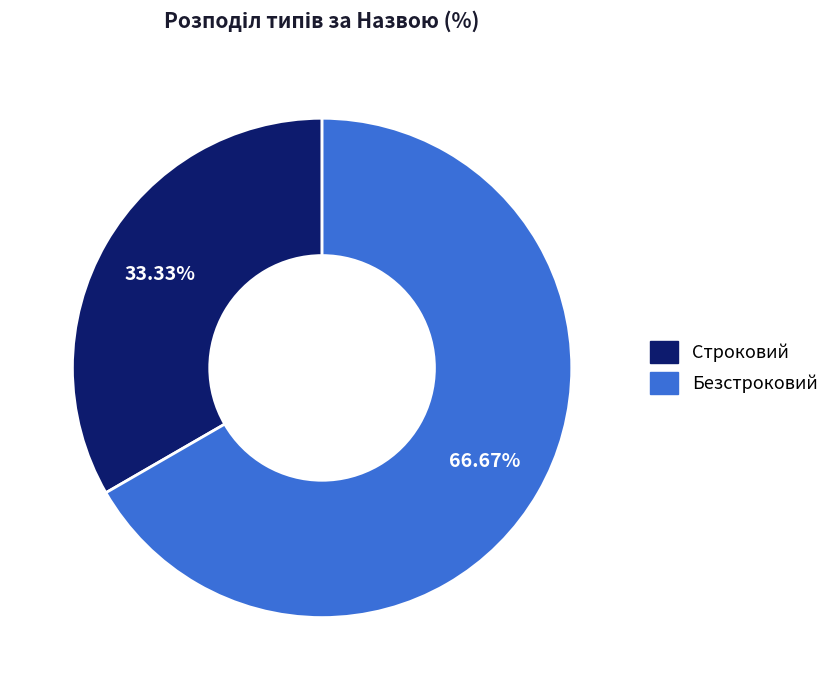

How many slices are in this pie chart?

2